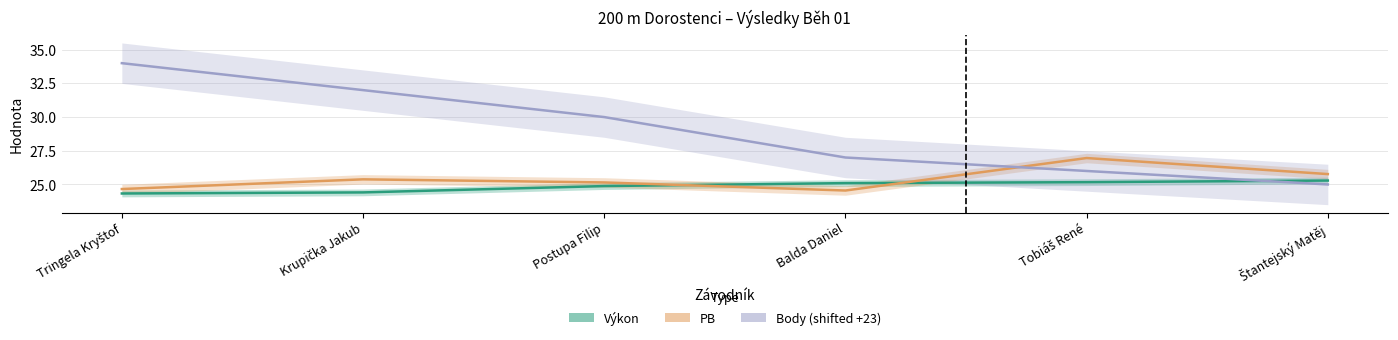

Which series has the widest spread of values?

Body (shifted +23)